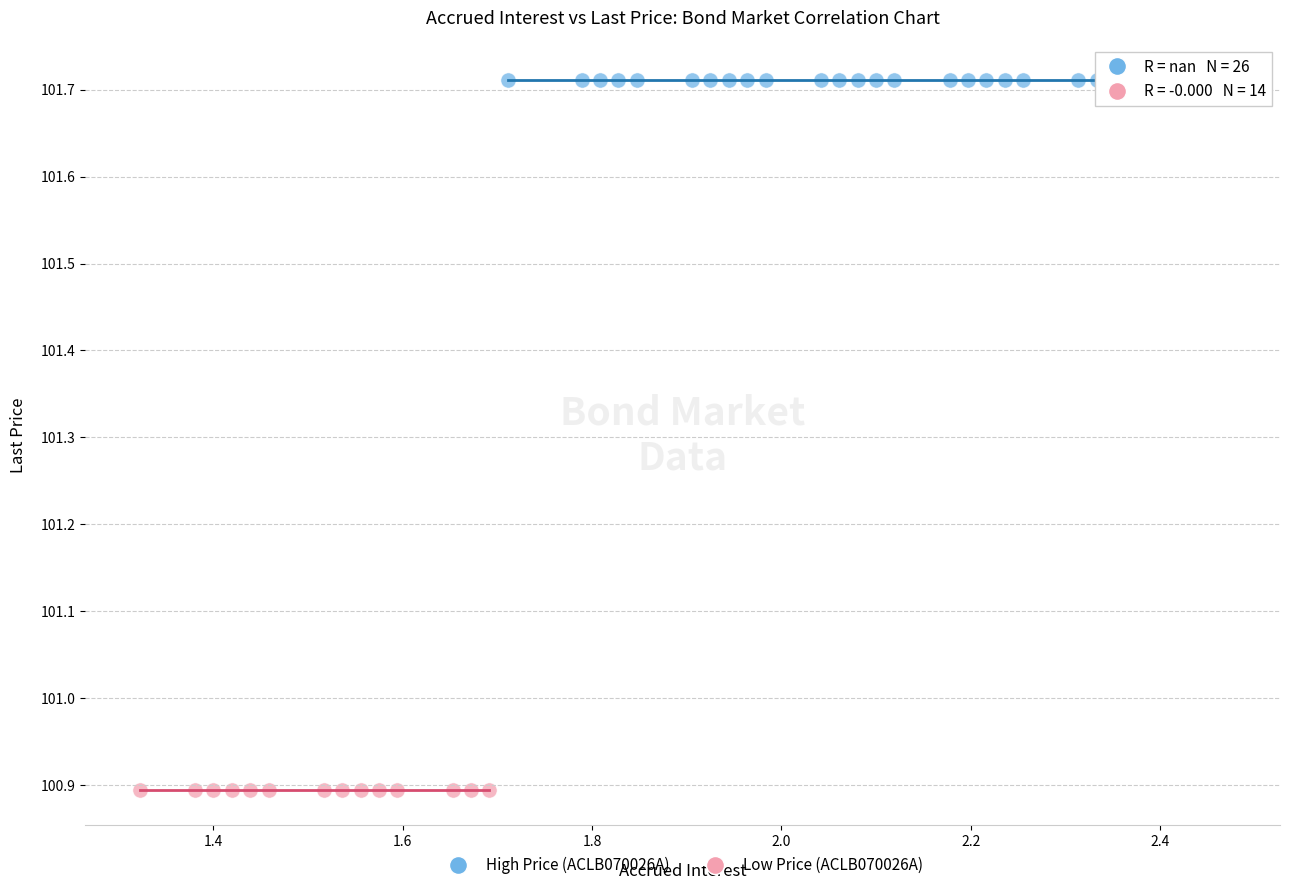

Which series reaches the minimum Y coordinate?

Low Price (ACLB070026A)